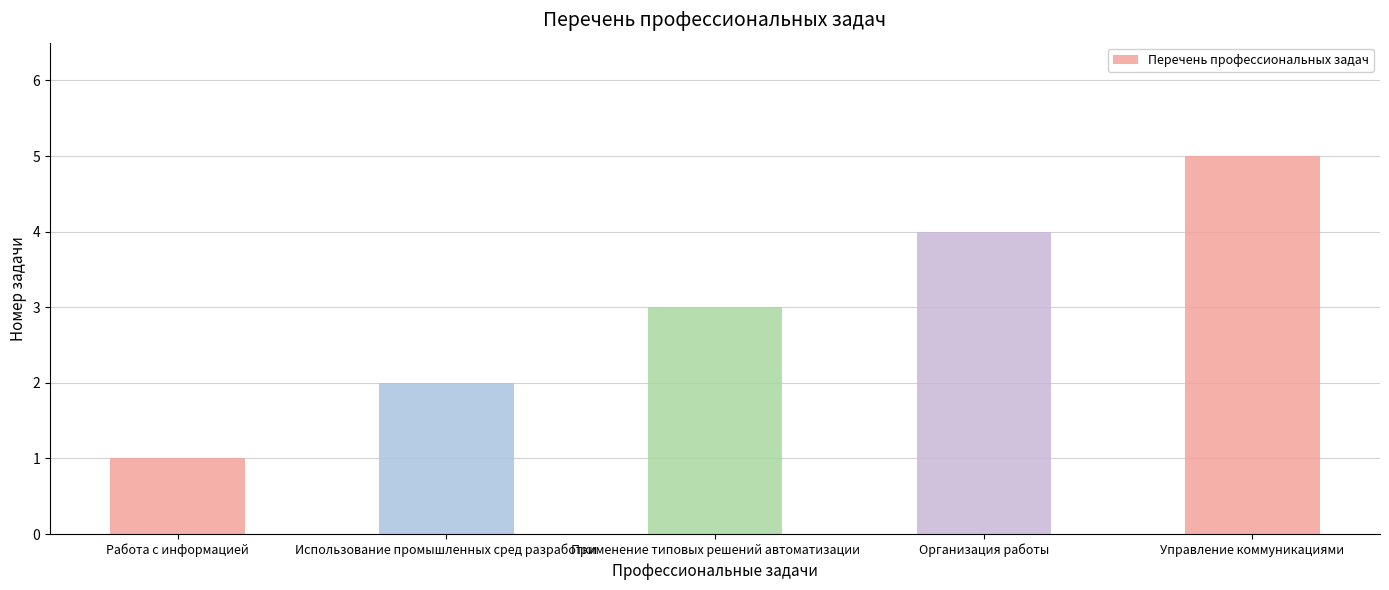

The chart shows a value of 7 at Организация работы. True or false?

False